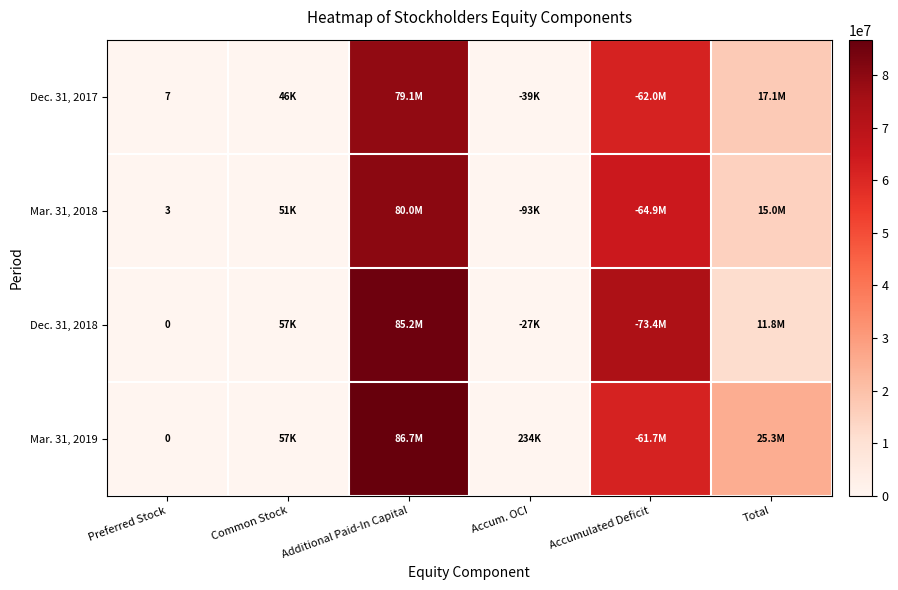

The value of Mar. 31, 2018 at Preferred Stock is 3. True or false?

True